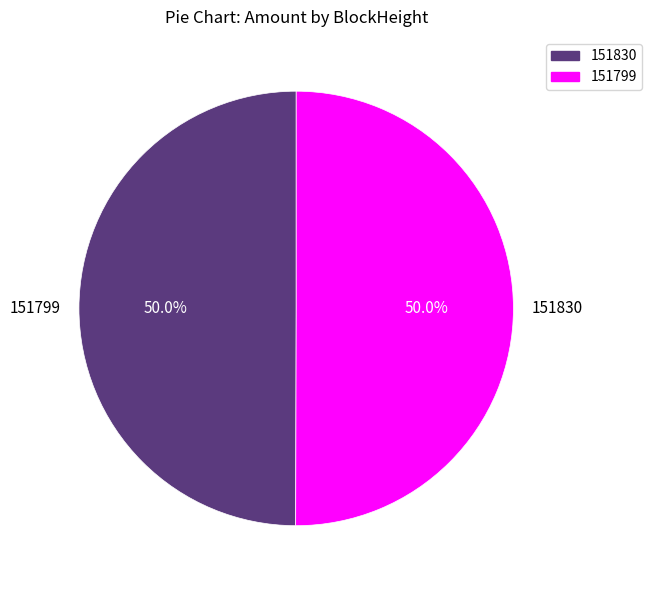

What is the ratio of the value at 151830 to the value at 151799?

1.0